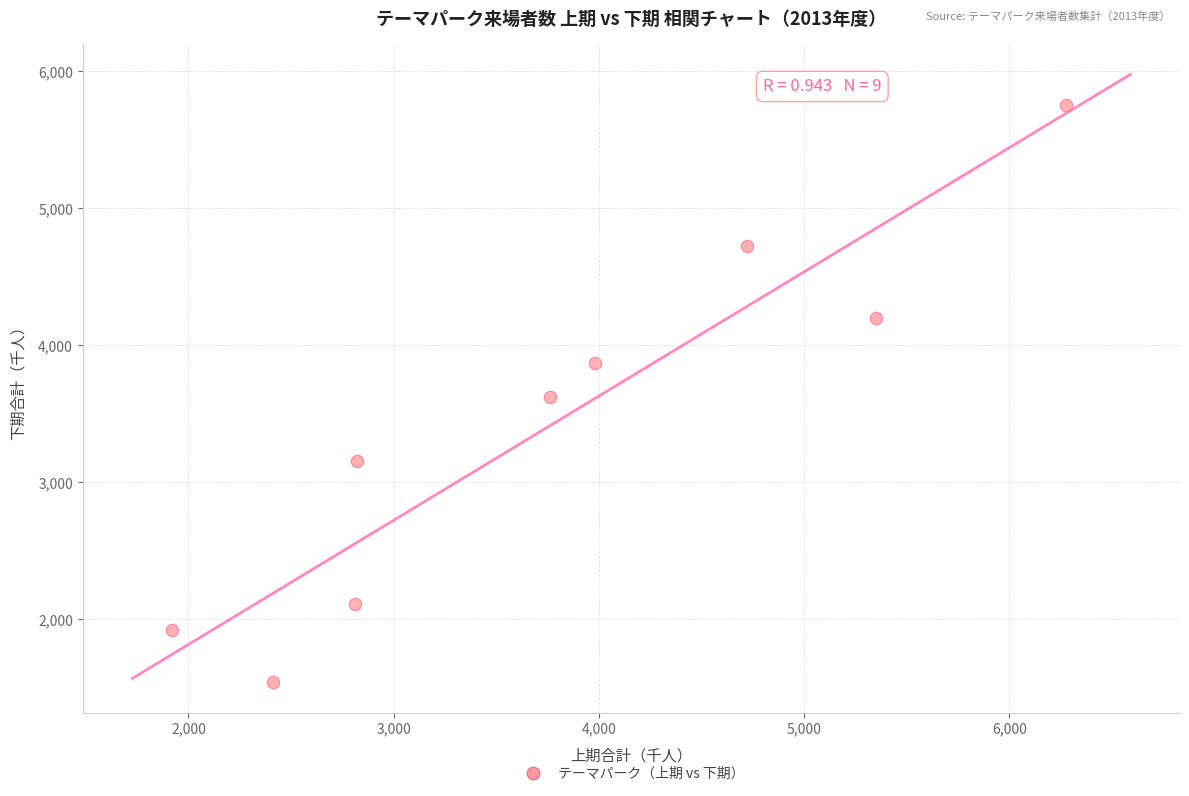

What is the range of X values (max minus min)?

4355